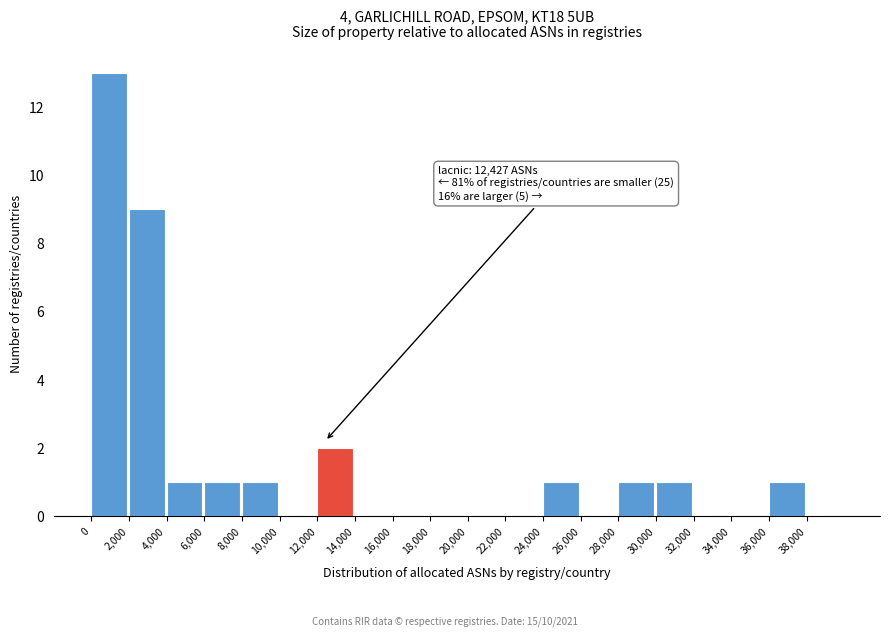

Which range on the x-axis has the tallest bar?

0 to 2000